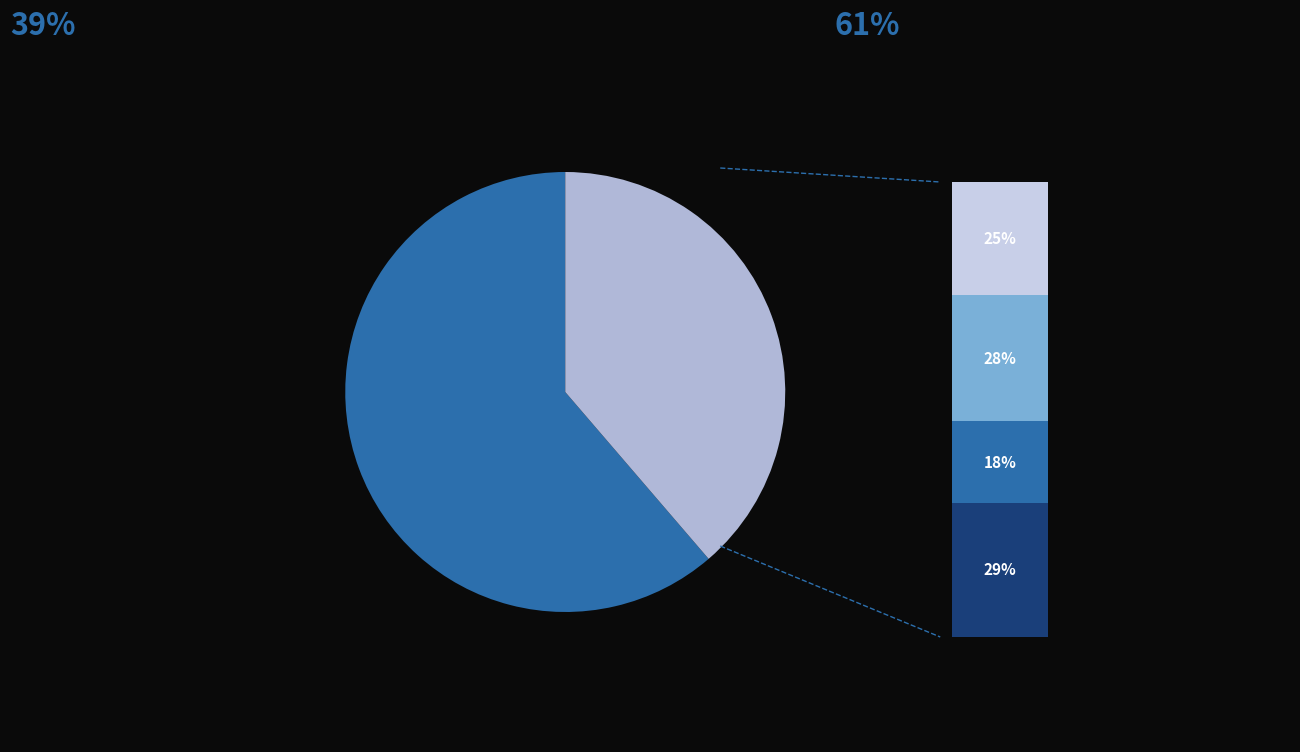

Is it true that Rank 3 is 9% of the pie?

False